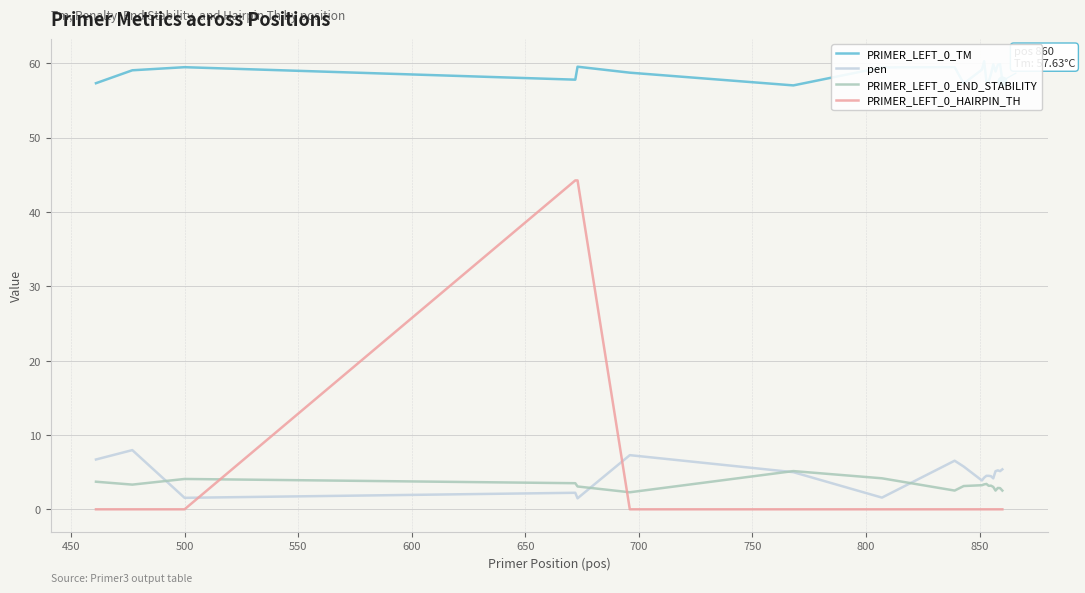

Which series ends up on top after the final intersection of PRIMER_LEFT_0_HAIRPIN_TH and PRIMER_LEFT_0_END_STABILITY?

PRIMER_LEFT_0_END_STABILITY